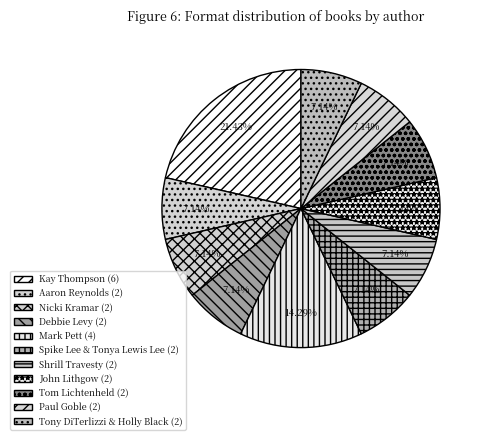

Count the number of slices in the pie.

11